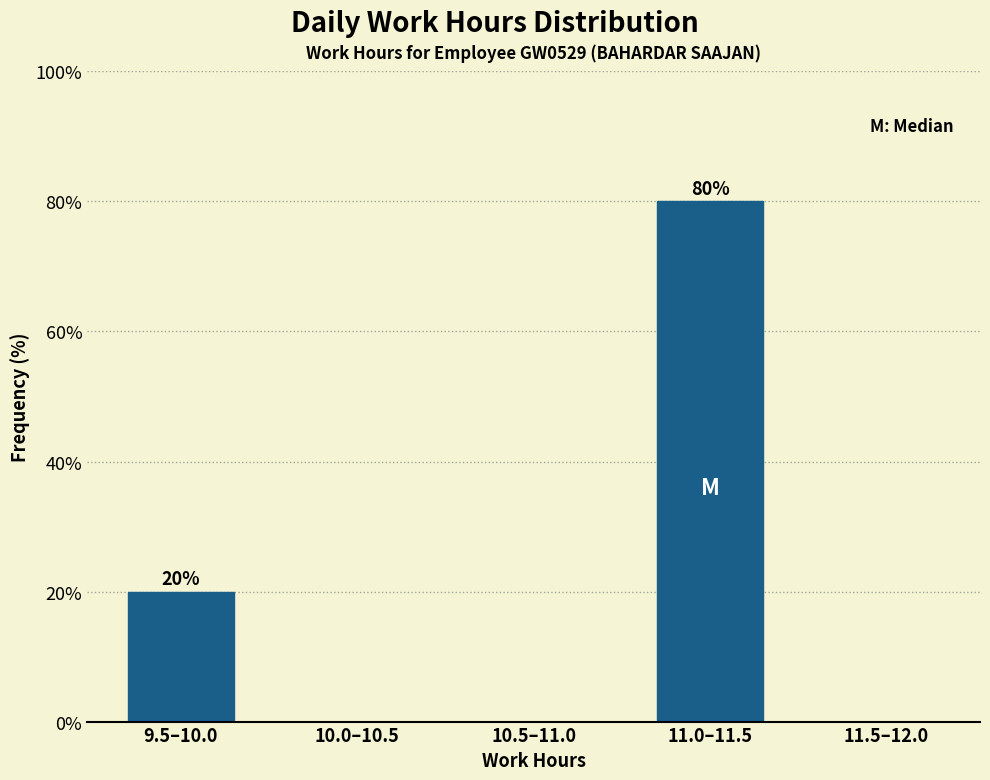

Reading right to left, list all the values displayed in this chart.

11.5–12.0=0	11.0–11.5=80	10.5–11.0=0	10.0–10.5=0	9.5–10.0=20